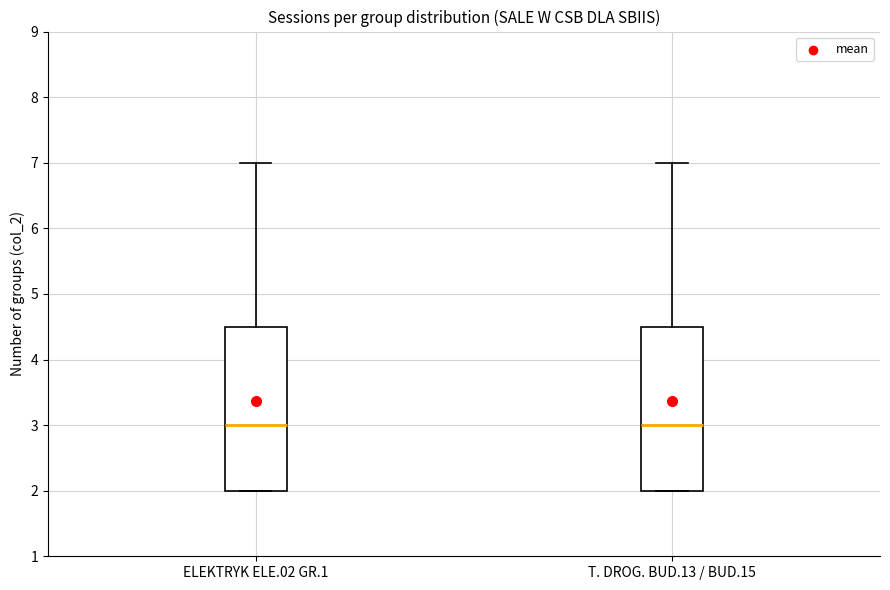

Reading left to right, transcribe this box plot: for each box, give where its median line is, the range the box spans, and where its two whiskers end, as read against the y-axis. The values are not printed on the chart, so give them approximately, as read against the axis.

ELEKTRYK ELE.02 GR.1: median 3.0, box 2.0 to 4.5, whiskers 2.0 to 7.0
T. DROG. BUD.13 / BUD.15: median 3.0, box 2.0 to 4.5, whiskers 2.0 to 7.0